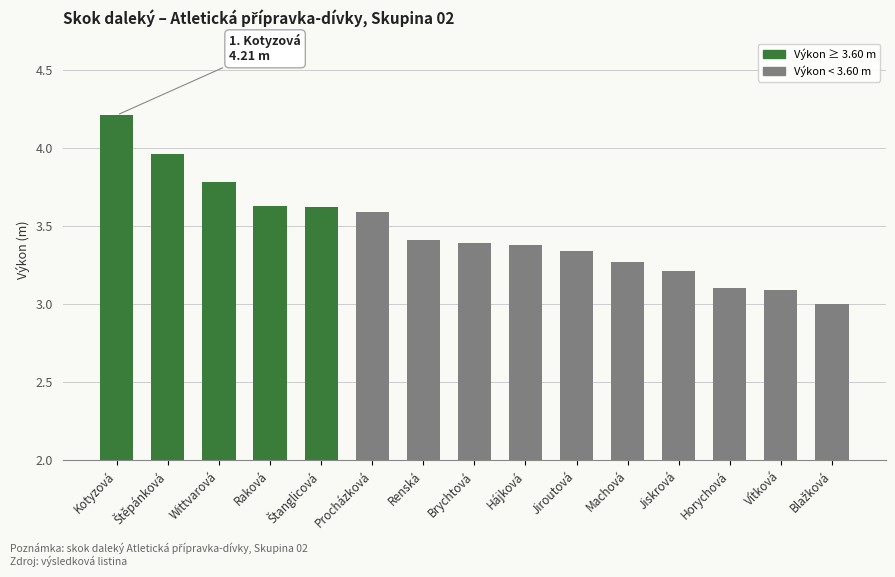

The chart shows a value of 3.6 at Raková. True or false?

True